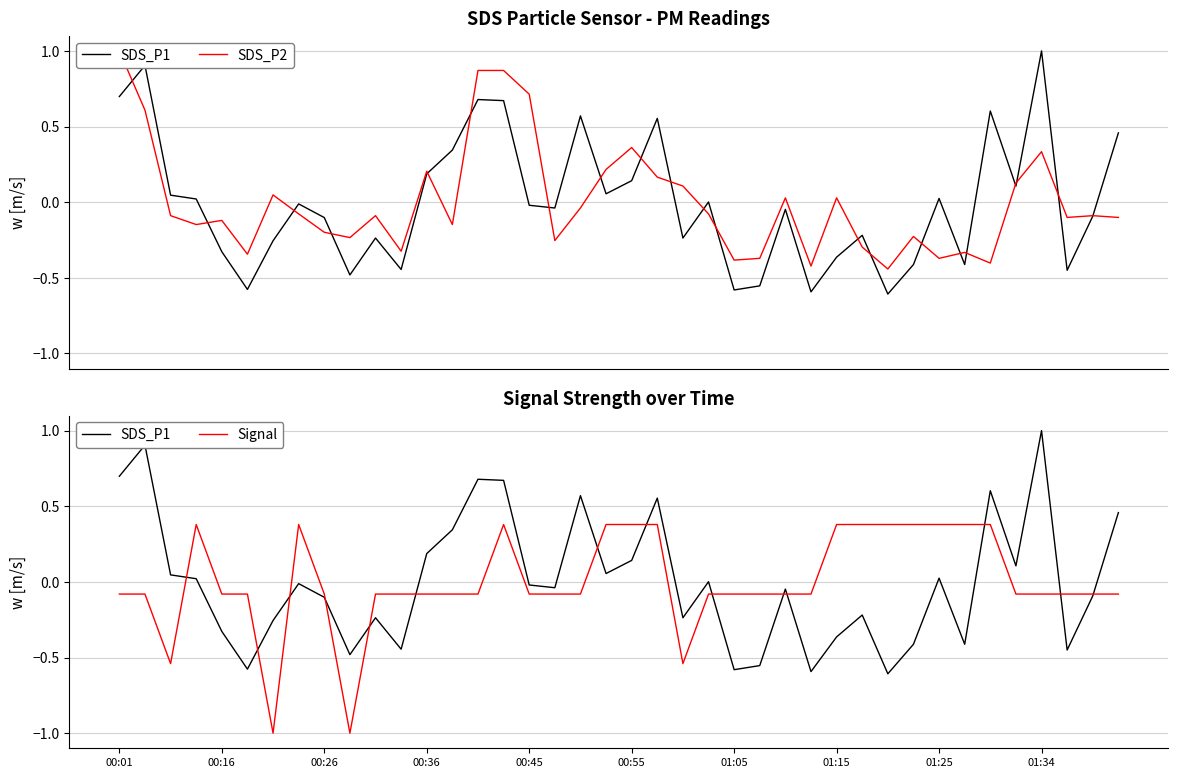

Which category has the highest value in the SDS_P2 series?

00:01